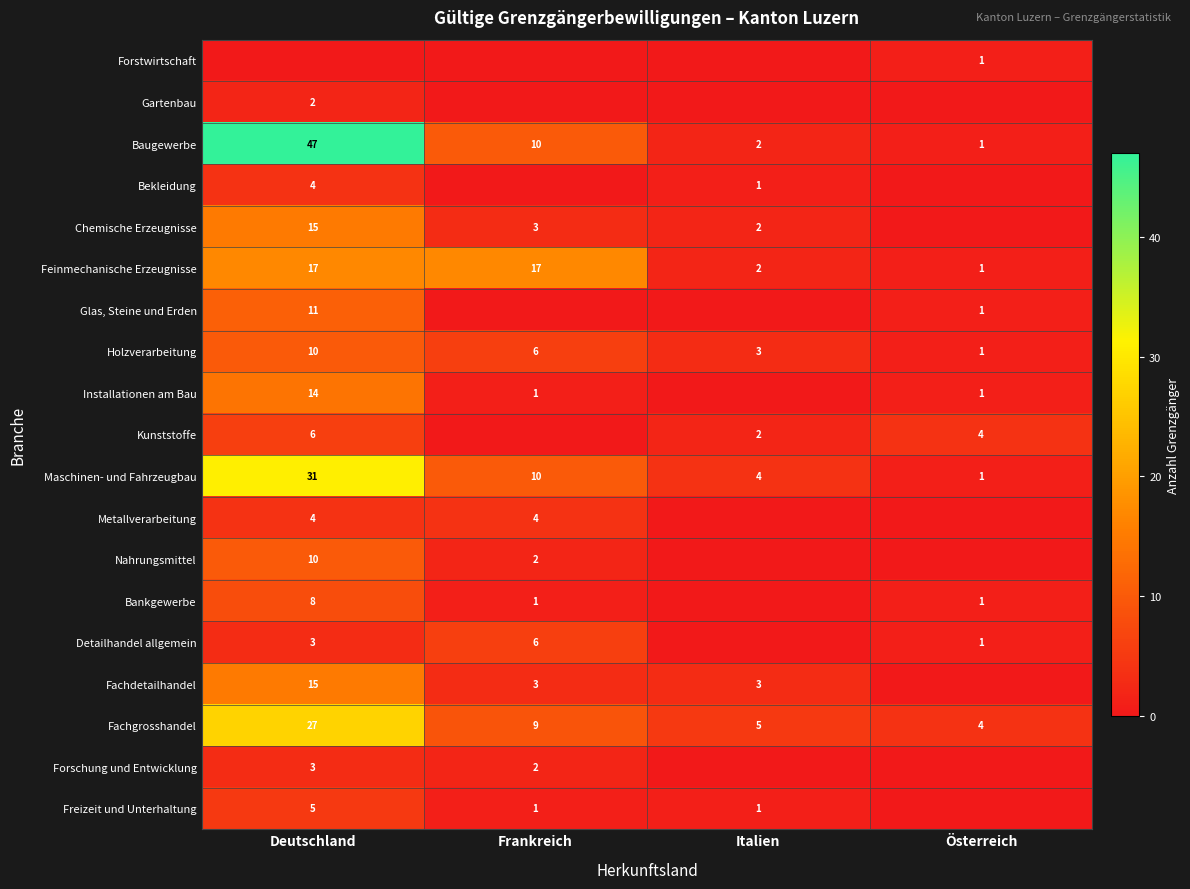

At which label is Maschinen- und Fahrzeugbau closest to 16?

Frankreich